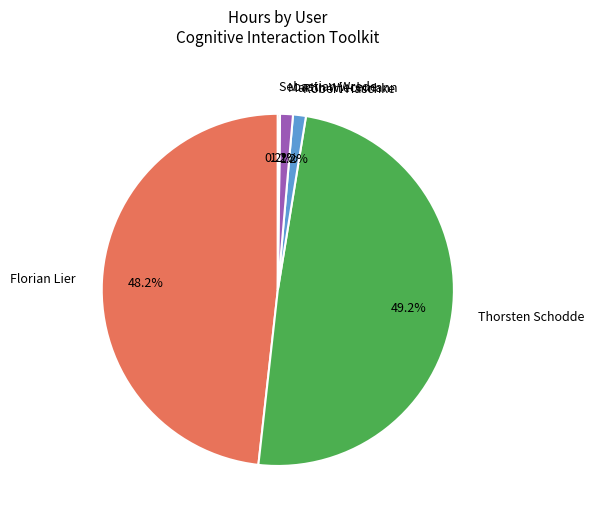

Is there any slice that represents more than half of the pie?

No